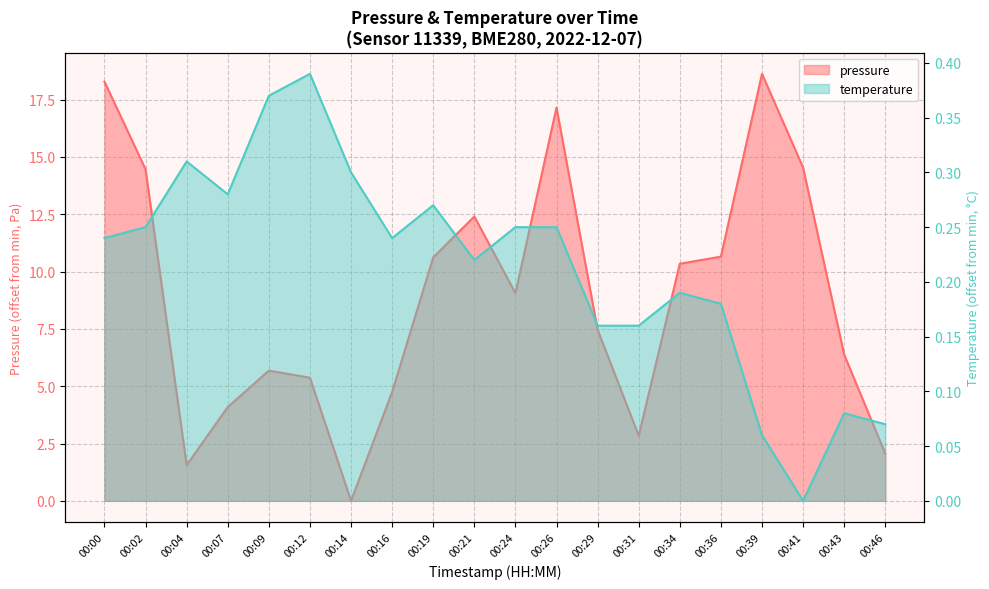

Reading left to right, transcribe all the data shown in this chart.

pressure: 00:00=18.3	00:02=14.5	00:04=1.6	00:07=4.1	00:09=5.7	00:12=5.4	00:14=0.0	00:16=4.8	00:19=10.6	00:21=12.4	00:24=9.1	00:26=17.1	00:29=7.5	00:31=2.8	00:34=10.3	00:36=10.6	00:39=18.6	00:41=14.5	00:43=6.4	00:46=2.1
temperature: 00:00=0.2	00:02=0.2	00:04=0.3	00:07=0.3	00:09=0.4	00:12=0.4	00:14=0.3	00:16=0.2	00:19=0.3	00:21=0.2	00:24=0.2	00:26=0.2	00:29=0.2	00:31=0.2	00:34=0.2	00:36=0.2	00:39=0.1	00:41=0.0	00:43=0.1	00:46=0.1